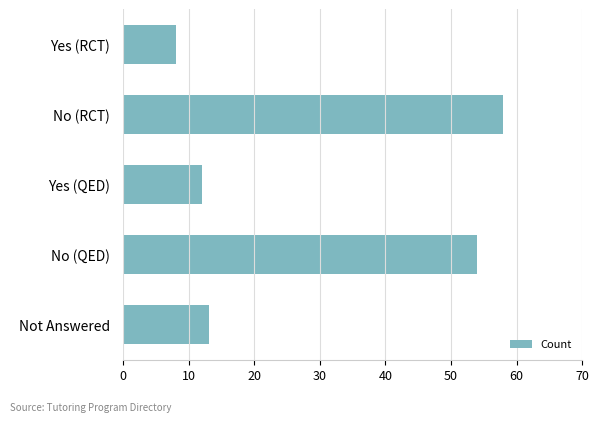

True or false: the data shows 3 at Yes (QED).

False